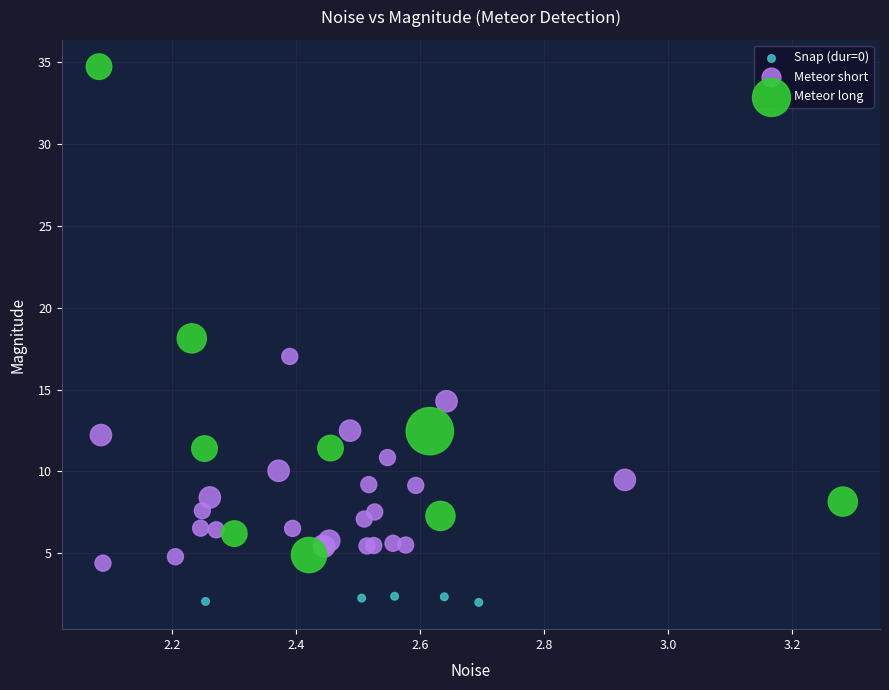

Which series has the widest spread of Y values?

Meteor long